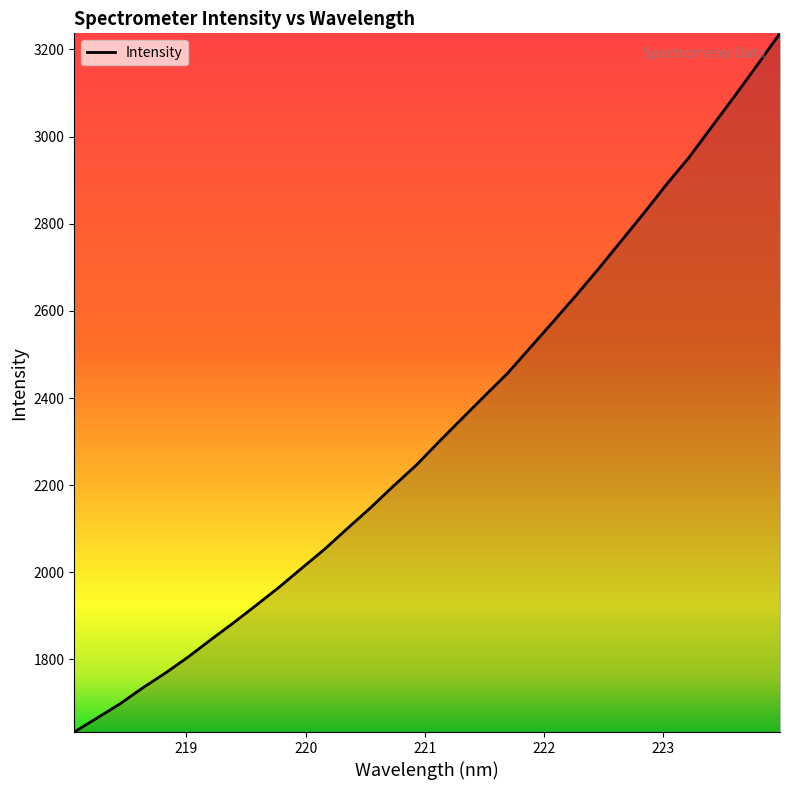

What is the minimum value shown in the chart?

1633.4